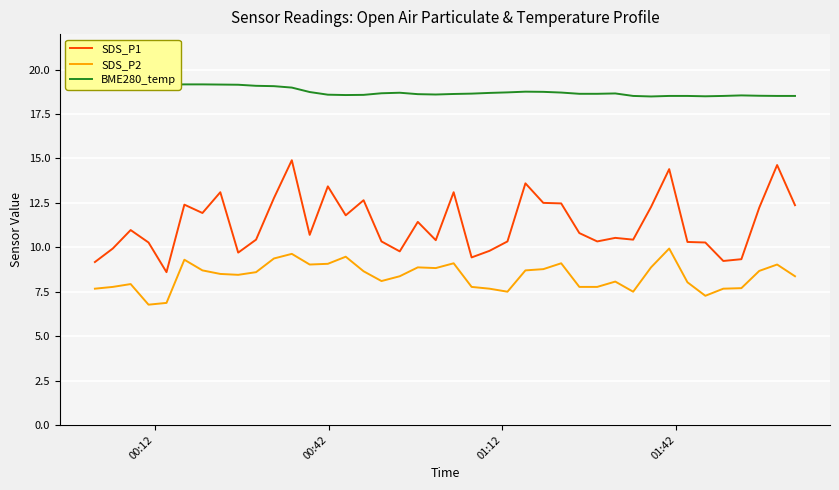

True or false: SDS_P2 and SDS_P1 cross at least once.

False